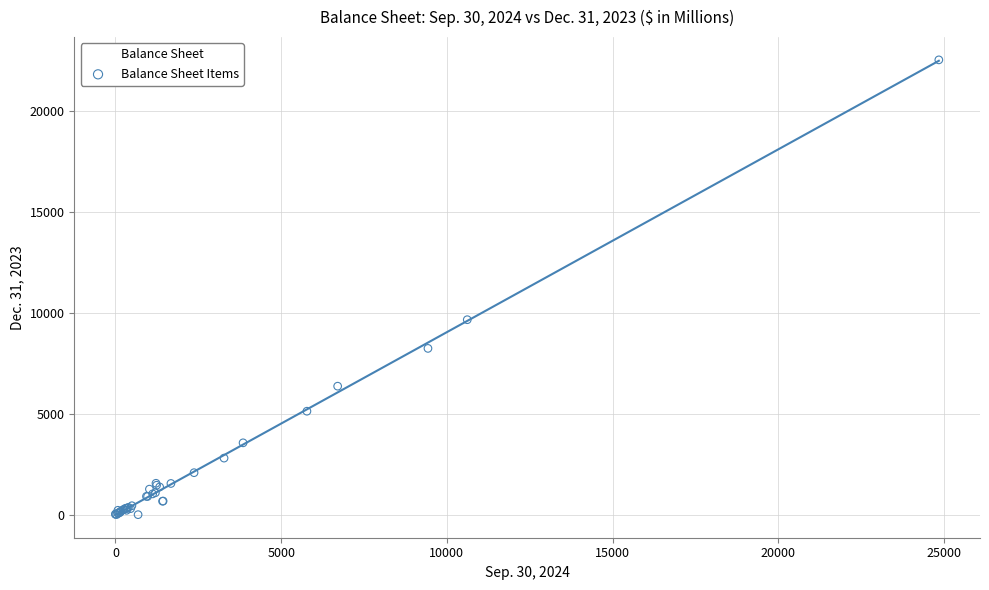

What Y value in the scatter plot is closest to 11274?

9666